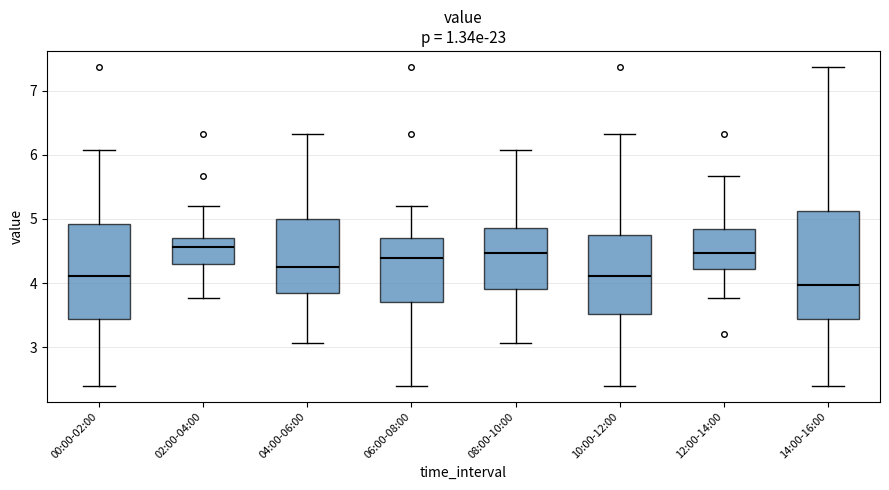

Reading left to right, transcribe this box plot: for each box, give where its median line is, the range the box spans, and where its two whiskers end, as read against the y-axis. The values are not printed on the chart, so give them approximately, as read against the axis.

00:00-02:00: median 4.1, box 3.4 to 4.9, whiskers 2.4 to 6.1
02:00-04:00: median 4.6, box 4.3 to 4.7, whiskers 3.8 to 5.2
04:00-06:00: median 4.3, box 3.8 to 5.0, whiskers 3.1 to 6.3
06:00-08:00: median 4.4, box 3.7 to 4.7, whiskers 2.4 to 5.2
08:00-10:00: median 4.5, box 3.9 to 4.9, whiskers 3.1 to 6.1
10:00-12:00: median 4.1, box 3.5 to 4.8, whiskers 2.4 to 6.3
12:00-14:00: median 4.5, box 4.2 to 4.8, whiskers 3.8 to 5.7
14:00-16:00: median 4.0, box 3.4 to 5.1, whiskers 2.4 to 7.4